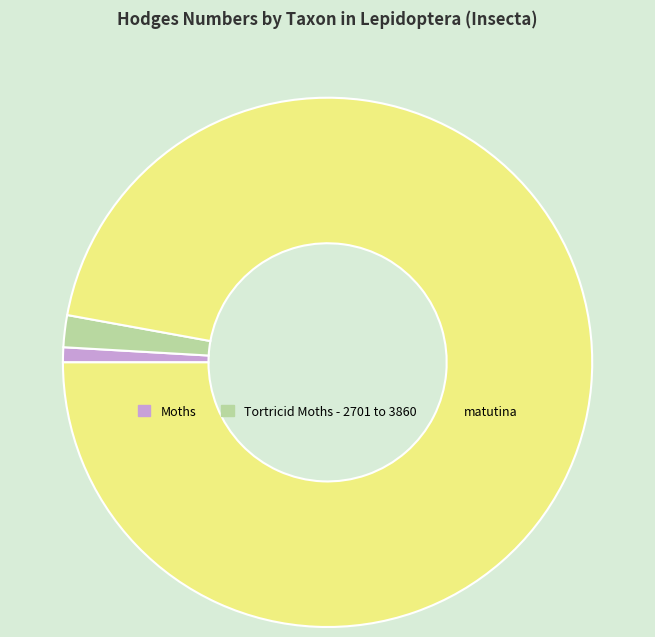

Is the sum of Moths and Tortricid Moths - 2701 to 3860 greater than half?

No